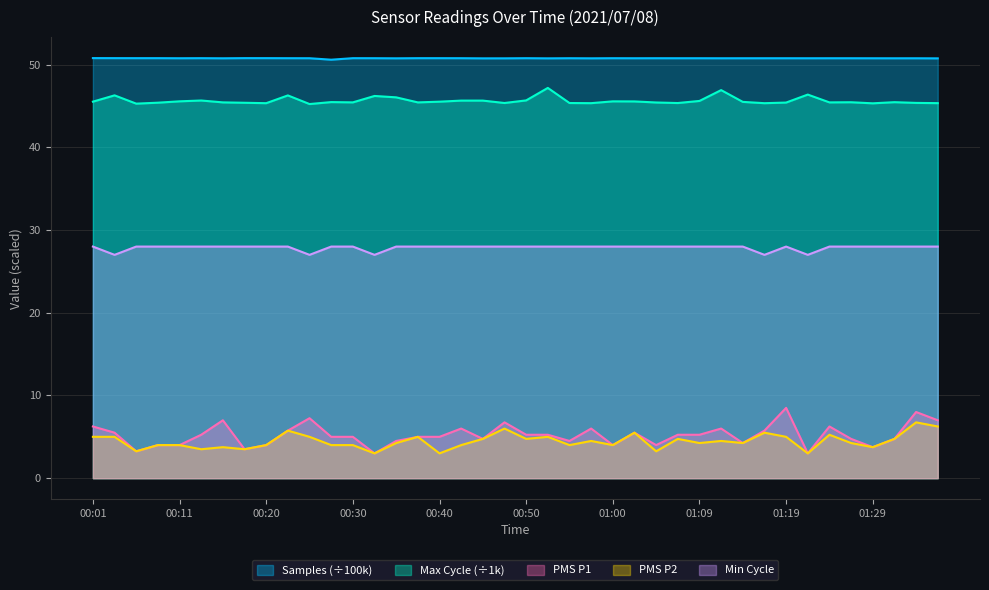

Reading left to right, what are all the values shown in this chart?

PMS_P1: 6.2	5.5	3.2	4.0	4.0	5.2	7.0	3.5	4.0	5.8	7.2	5.0	5.0	3.0	4.5	5.0	5.0	6.0	4.8	6.8	5.2	5.2	4.5	6.0	4.0	5.5	4.0	5.2	5.2	6.0	4.2	5.8	8.5	3.0	6.2	4.8	3.8	4.8	8.0	7.0
PMS_P2: 5.0	5.0	3.2	4.0	4.0	3.5	3.8	3.5	4.0	5.8	5.0	4.0	4.0	3.0	4.2	5.0	3.0	4.0	4.8	6.0	4.8	5.0	4.0	4.5	4.0	5.5	3.2	4.8	4.2	4.5	4.2	5.5	5.0	3.0	5.2	4.2	3.8	4.8	6.8	6.2
Min_cycle: 28.0	27.0	28.0	28.0	28.0	28.0	28.0	28.0	28.0	28.0	27.0	28.0	28.0	27.0	28.0	28.0	28.0	28.0	28.0	28.0	28.0	28.0	28.0	28.0	28.0	28.0	28.0	28.0	28.0	28.0	28.0	27.0	28.0	27.0	28.0	28.0	28.0	28.0	28.0	28.0
Max_cycle: 45.5	46.3	45.3	45.4	45.6	45.7	45.4	45.4	45.3	46.3	45.2	45.5	45.4	46.2	46.0	45.4	45.5	45.6	45.6	45.4	45.7	47.2	45.4	45.3	45.6	45.5	45.4	45.4	45.6	46.9	45.5	45.3	45.4	46.4	45.4	45.4	45.3	45.5	45.4	45.3
Samples: 50.8	50.8	50.8	50.8	50.8	50.8	50.8	50.8	50.8	50.8	50.8	50.6	50.8	50.8	50.8	50.8	50.8	50.8	50.8	50.8	50.8	50.8	50.8	50.8	50.8	50.8	50.8	50.8	50.8	50.8	50.8	50.8	50.8	50.8	50.8	50.8	50.8	50.8	50.8	50.8